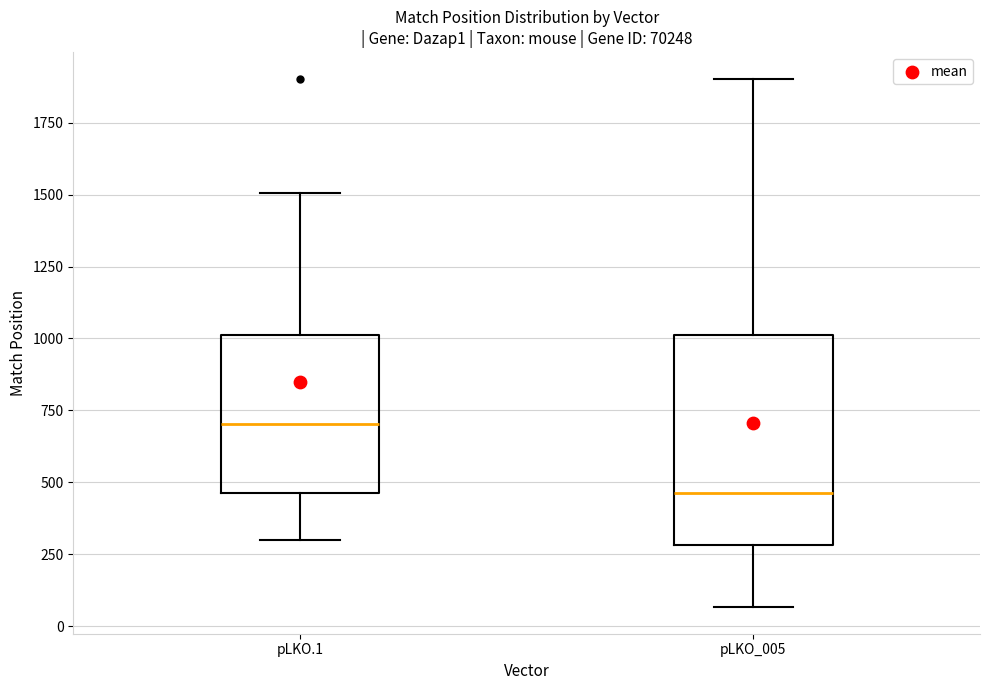

Where does the upper whisker of the box for pLKO_005 end on the y-axis? The values are not printed on the chart, so give them approximately, as read against the axis.

1900